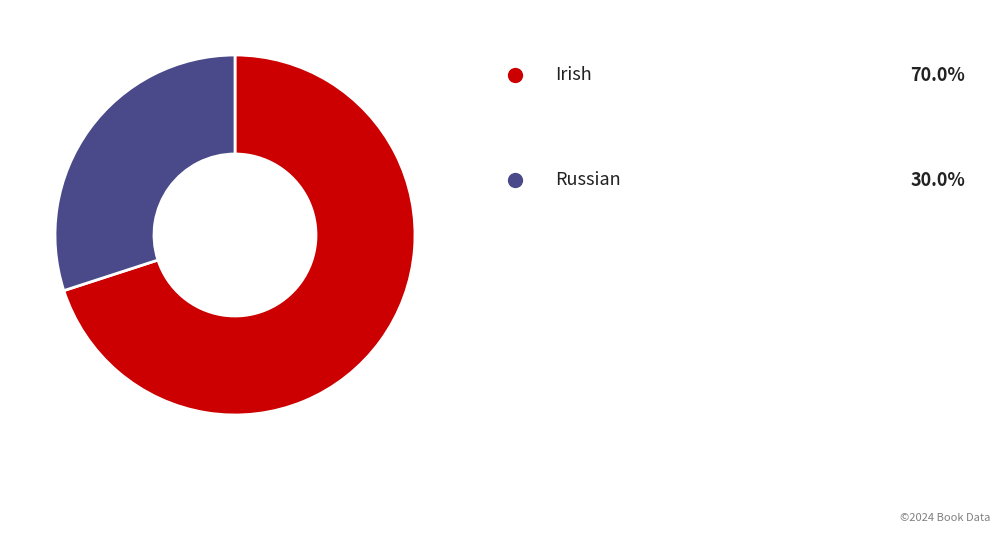

Is there any slice that represents more than half of the pie?

Yes